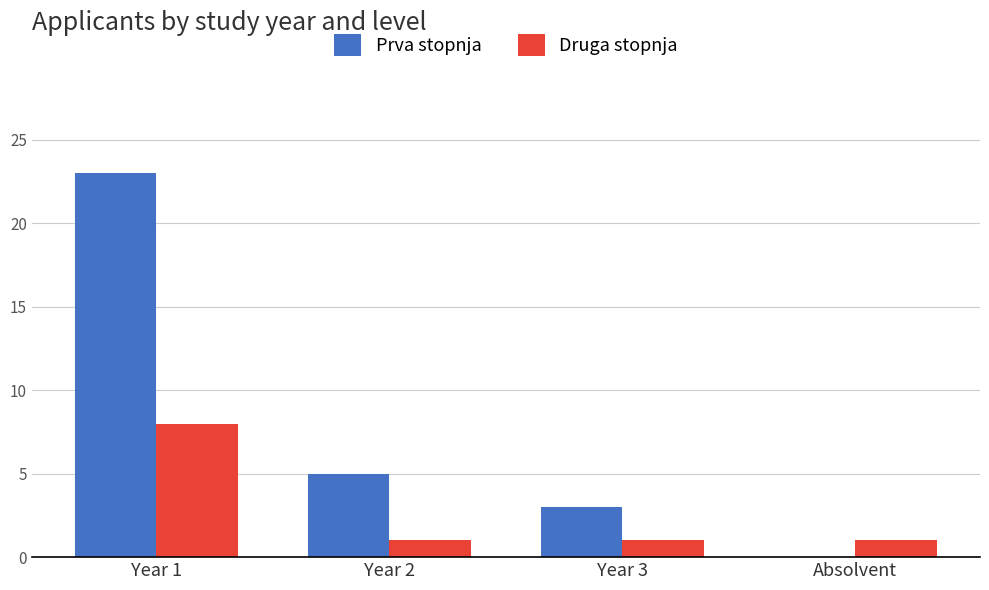

Count the Druga stopnja values in the range 1 to 8.

4